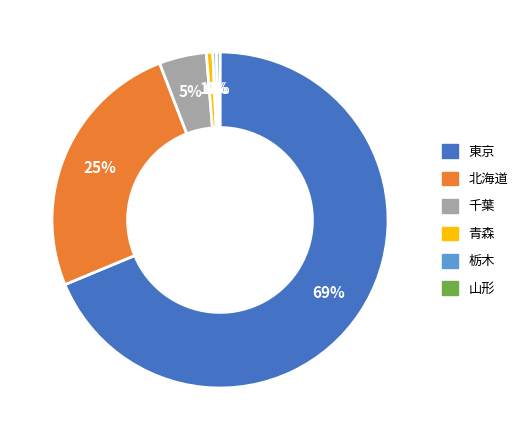

Which category has the biggest portion of the pie?

東京